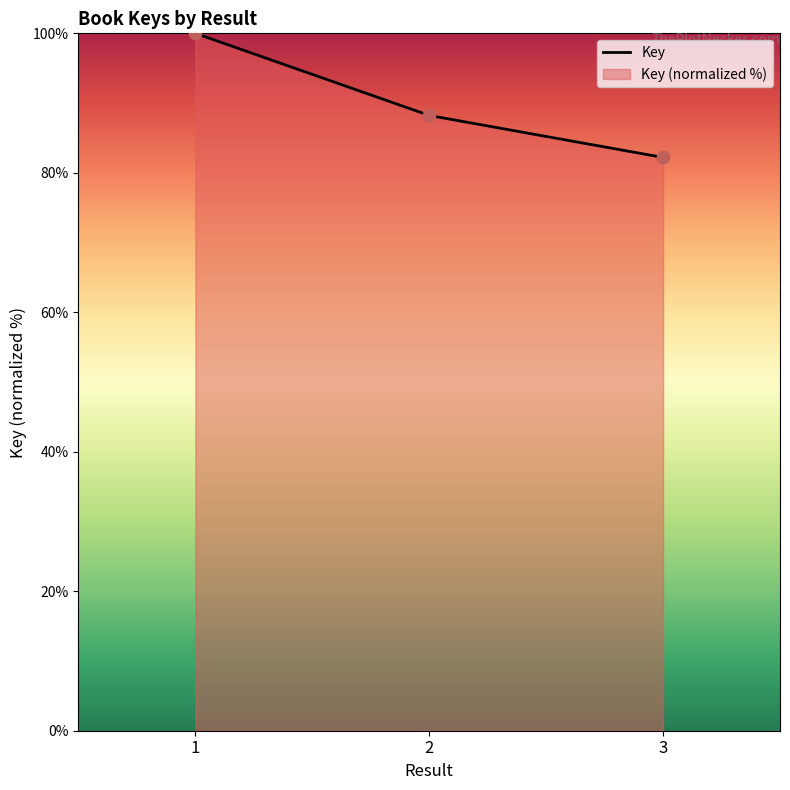

Between 3 and 1, which is larger?

1